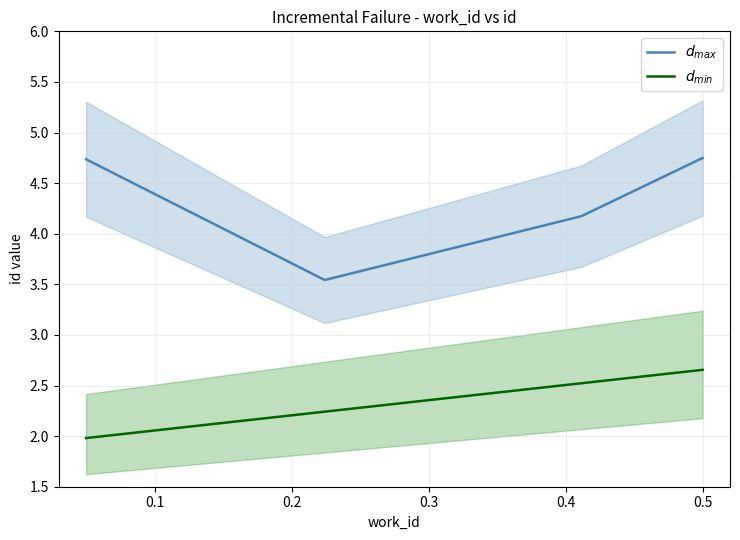

What is the difference between the $d_{min}$ values at 0.3 and 0.1?

0.4